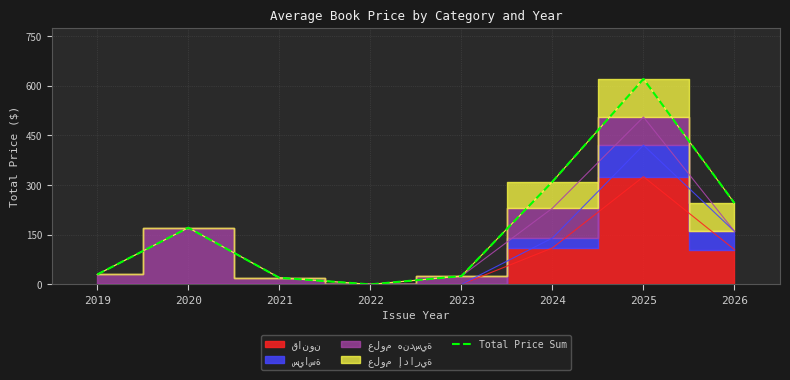

Reading left to right, transcribe all the data shown in this chart.

30	171	20	0	25	310	620	245